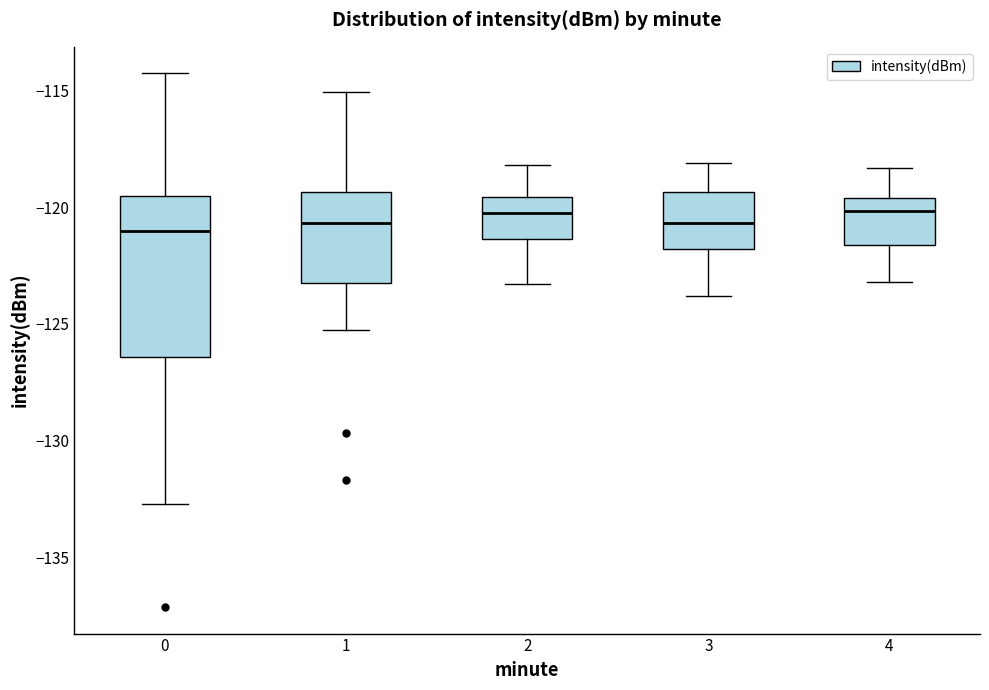

Which box is the tallest, from its lower edge to its upper edge?

0